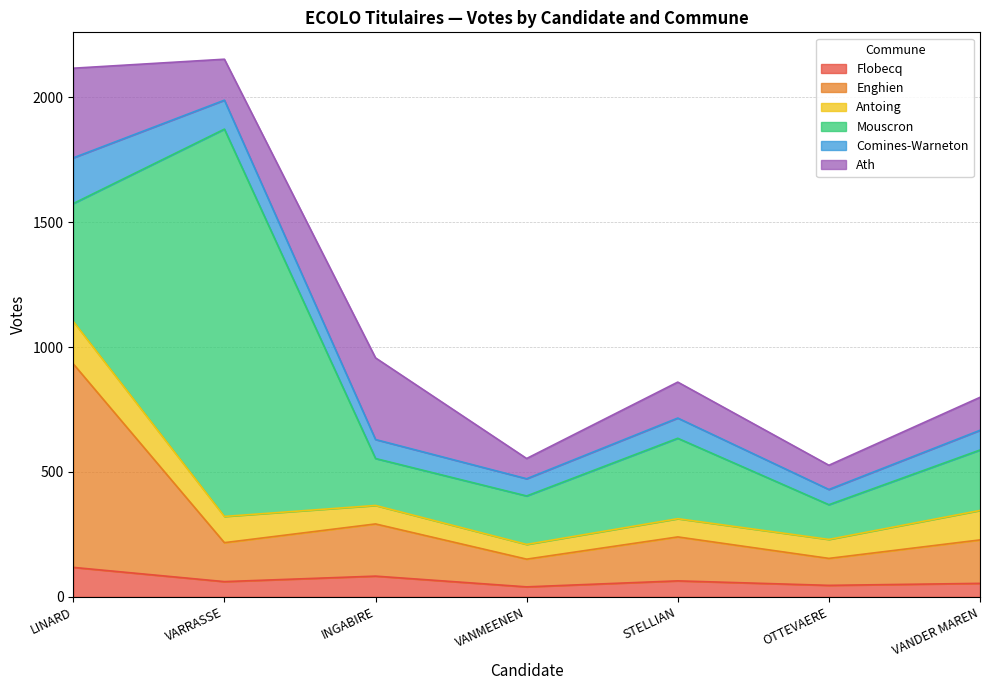

What is the total value across all series at OTTEVAERE?

527